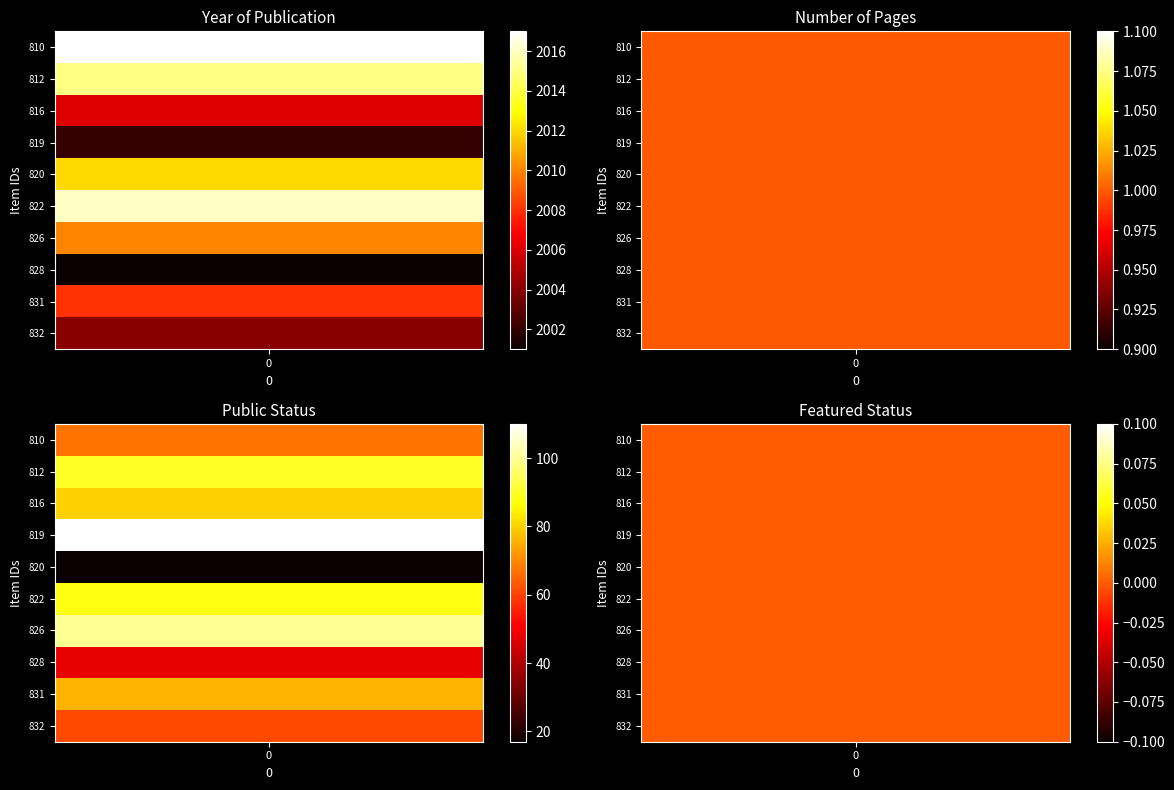

Which series has the largest total across all categories?

819